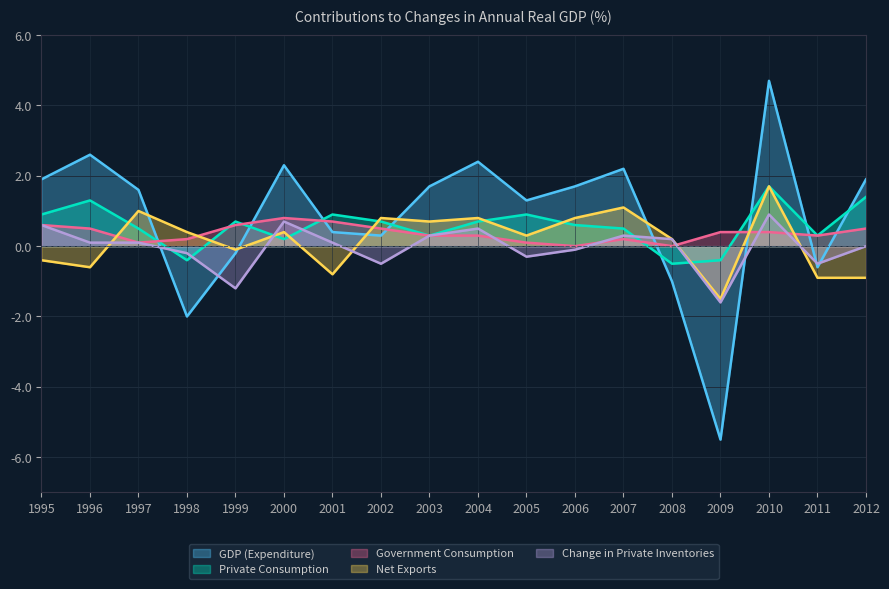

How many intersections are there between Change in Private Inventories and Net Exports?

4